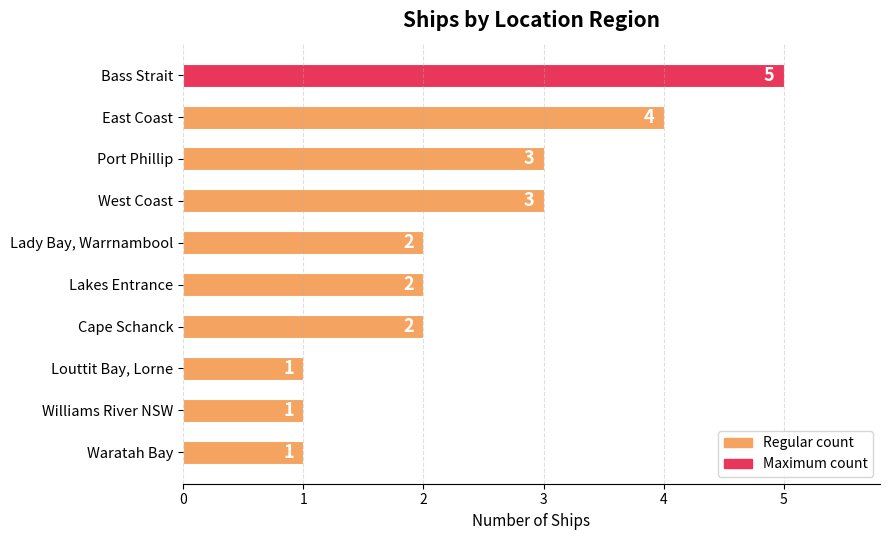

What is the ratio of the value at Bass Strait to the value at Port Phillip?

1.7